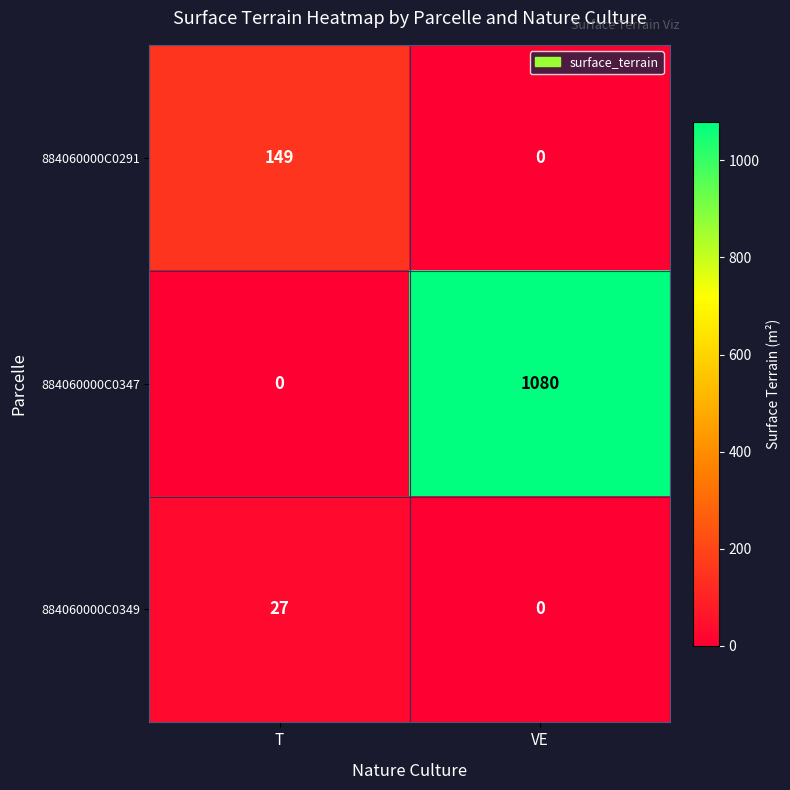

What value does the 884060000C0349 series have at T, to the nearest 5?

25